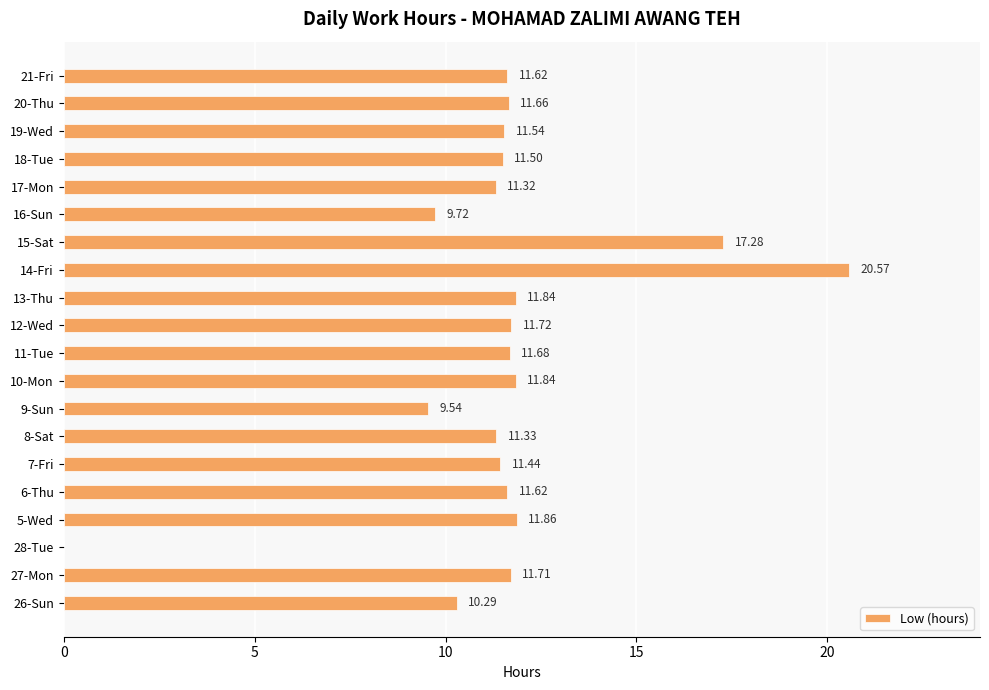

What is the sum of the values at 19-Wed and 28-Tue?

11.5